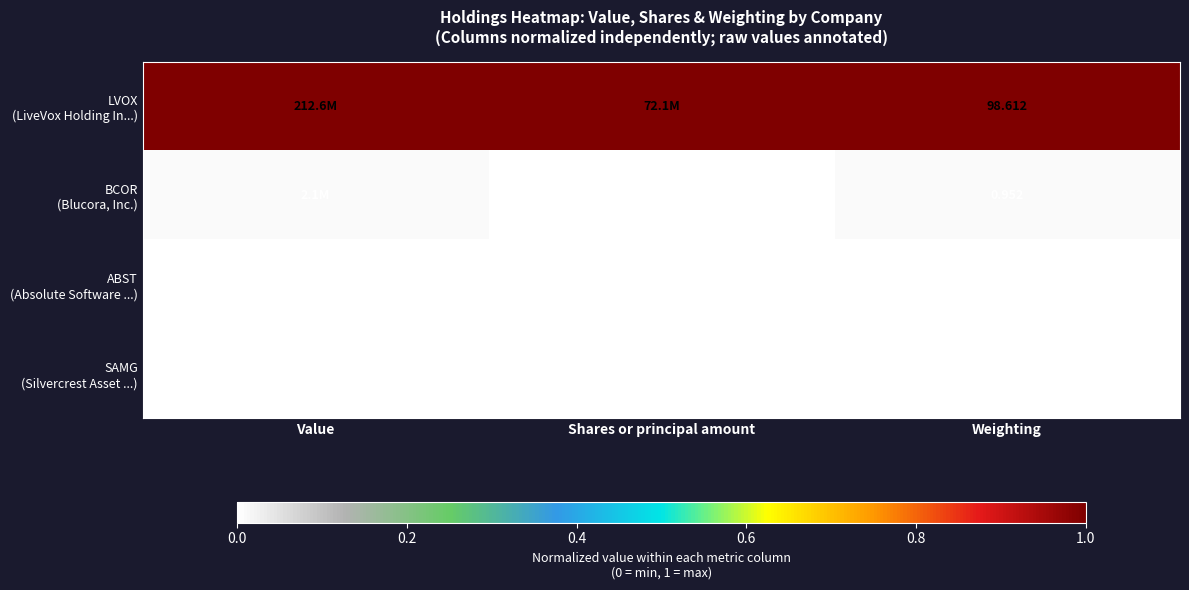

At which category does the chart reach its minimum across all series?

Value